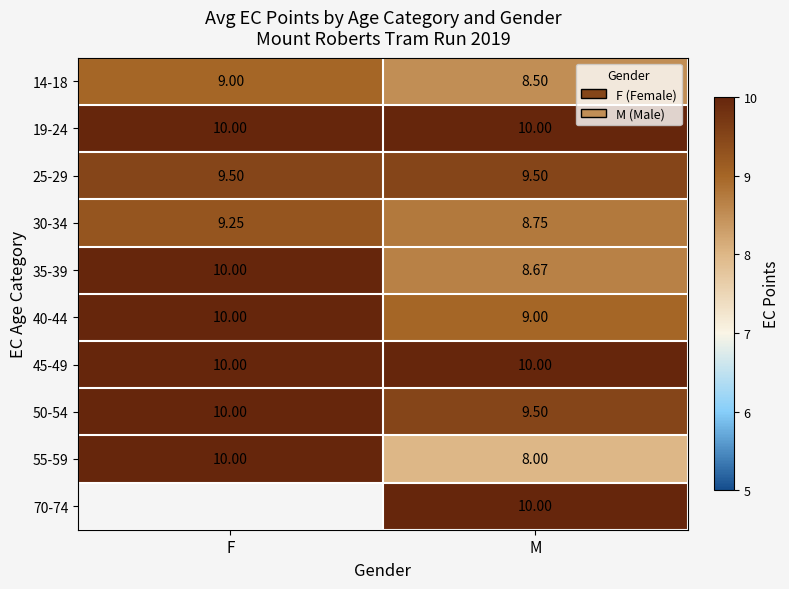

What is the sum of the 50-54 values at M and F?

19.5